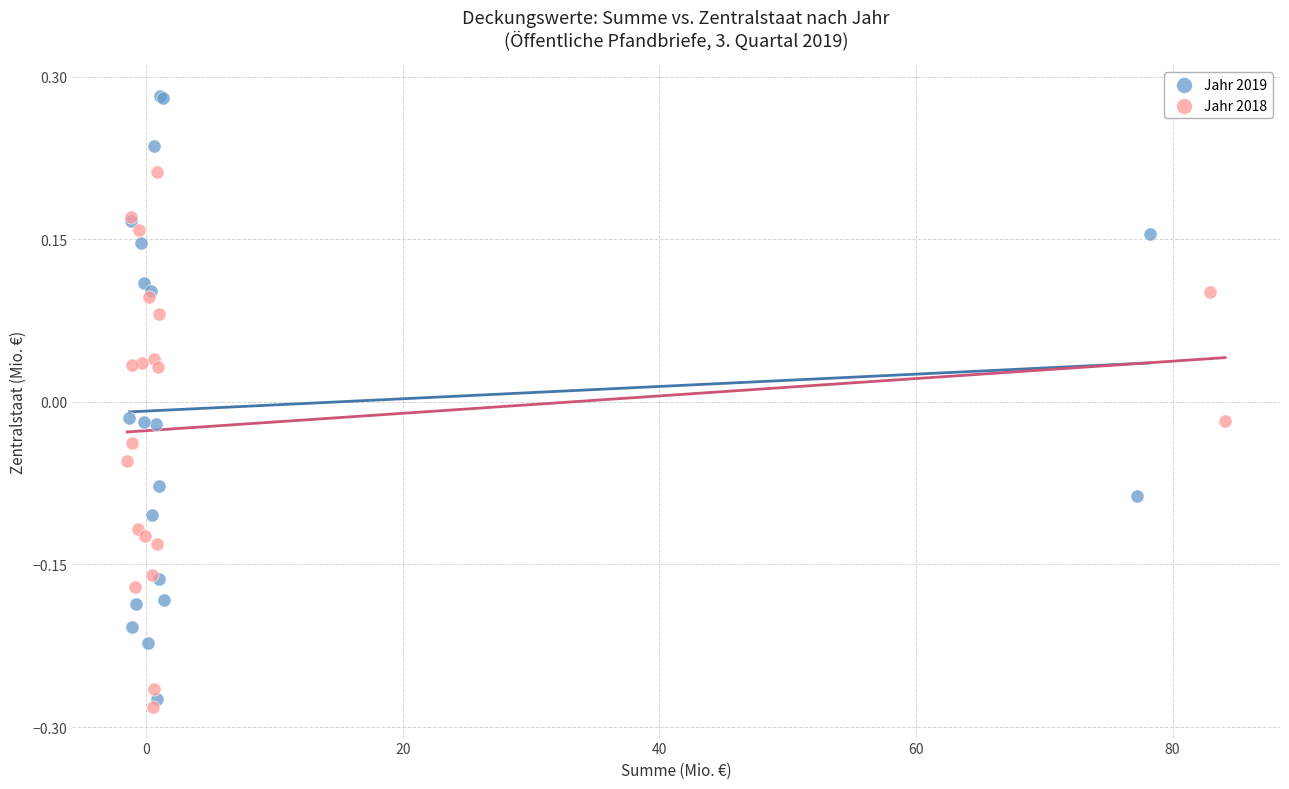

Which series contains the highest Y value?

Jahr 2019